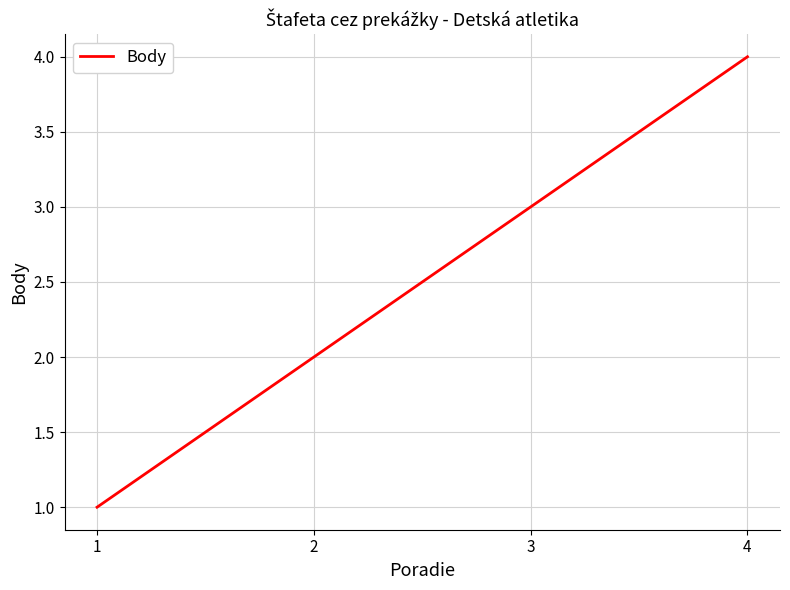

What is the difference between the values at 4 and 2?

2